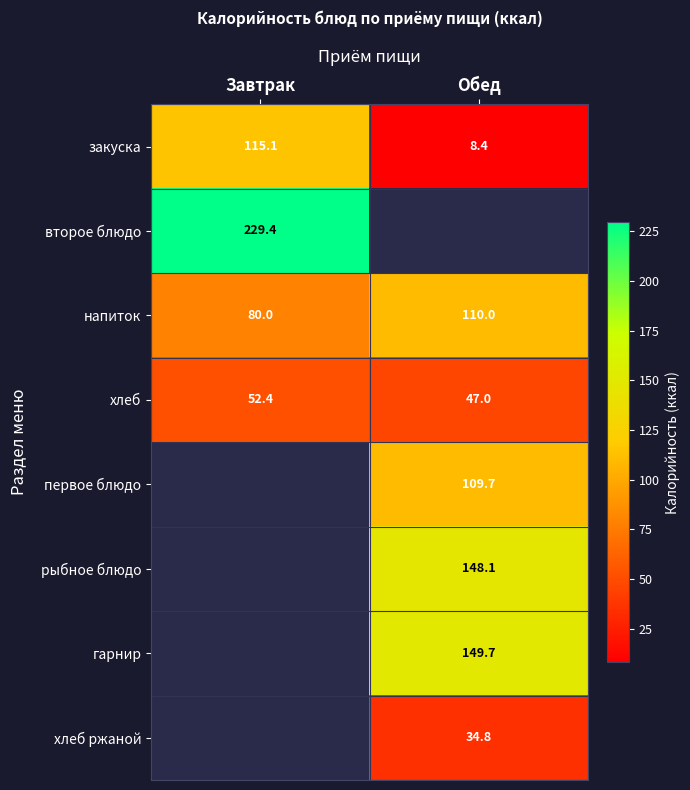

At which label does напиток reach its peak?

Обед